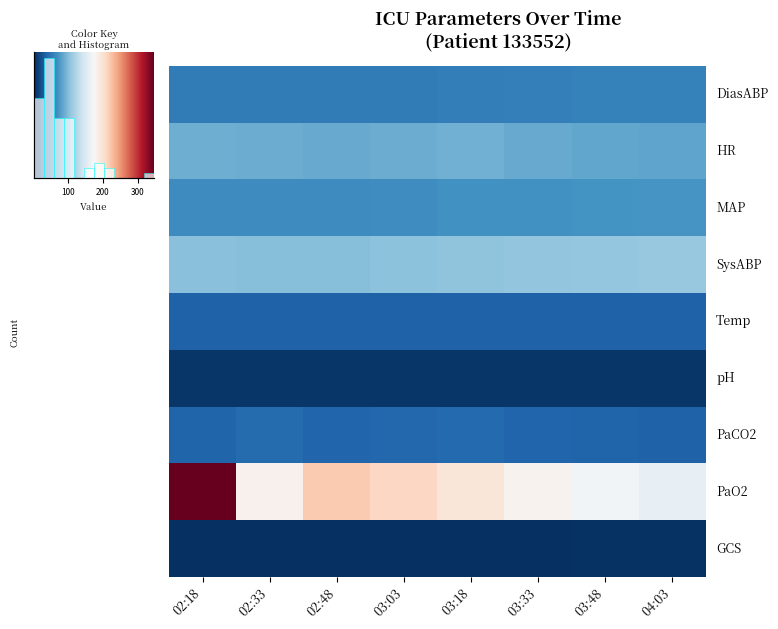

Reading left to right, list all the values displayed in this chart.

DiasABP: 02:18=54.0	02:33=54.0	02:48=54.0	03:03=55.0	03:18=56.0	03:33=57.0	03:48=58.0	04:03=59.0
HR: 02:18=91.0	02:33=90.0	02:48=88.0	03:03=90.0	03:18=92.0	03:33=88.0	03:48=86.0	04:03=84.0
MAP: 02:18=67.0	02:33=67.0	02:48=67.0	03:03=68.0	03:18=70.0	03:33=71.0	03:48=72.0	04:03=73.0
SysABP: 02:18=103.0	02:33=102.0	02:48=102.0	03:03=104.0	03:18=106.0	03:33=107.0	03:48=108.0	04:03=109.0
Temp: 02:18=35.2	02:33=35.2	02:48=35.3	03:03=35.4	03:18=35.5	03:33=35.6	03:48=35.7	04:03=35.8
pH: 02:18=7.5	02:33=7.4	02:48=7.4	03:03=7.4	03:18=7.4	03:33=7.4	03:48=7.4	04:03=7.4
PaCO2: 02:18=37.0	02:33=43.0	02:48=39.0	03:03=40.0	03:18=41.0	03:33=38.0	03:48=37.0	04:03=36.0
PaO2: 02:18=346.0	02:33=182.0	02:48=220.0	03:03=210.0	03:18=195.0	03:33=180.0	03:48=170.0	04:03=160.0
GCS: 02:18=3.0	02:33=3.0	02:48=3.0	03:03=3.0	03:18=4.0	03:33=4.0	03:48=5.0	04:03=5.0